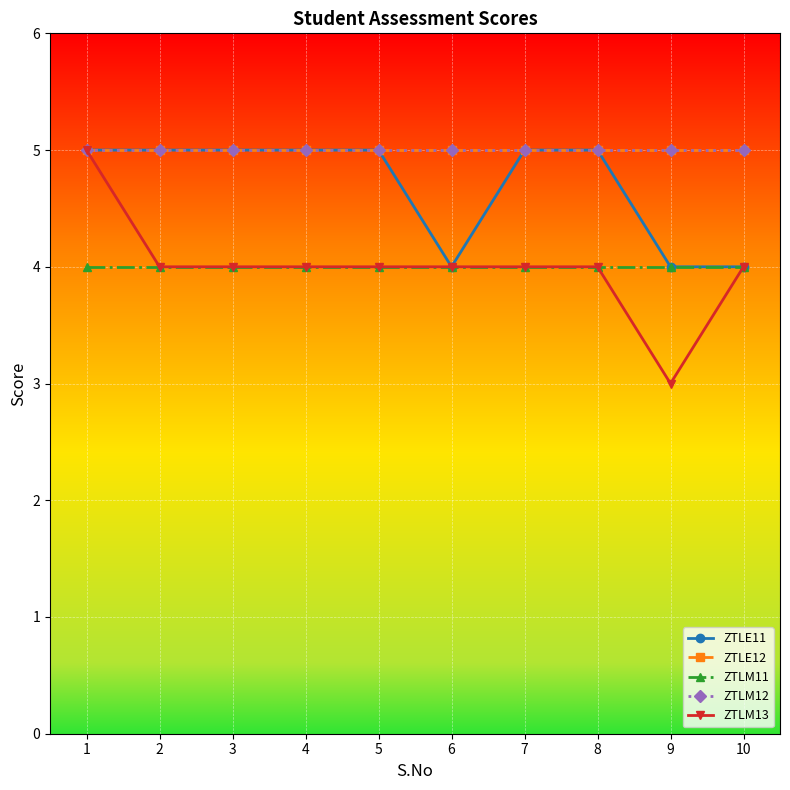

Reading left to right, list all the values displayed in this chart.

ZTLE11: 1=5	2=5	3=5	4=5	5=5	6=4	7=5	8=5	9=4	10=4
ZTLE12: 1=5	2=5	3=5	4=5	5=5	6=5	7=5	8=5	9=5	10=5
ZTLM11: 1=4	2=4	3=4	4=4	5=4	6=4	7=4	8=4	9=4	10=4
ZTLM12: 1=5	2=5	3=5	4=5	5=5	6=5	7=5	8=5	9=5	10=5
ZTLM13: 1=5	2=4	3=4	4=4	5=4	6=4	7=4	8=4	9=3	10=4